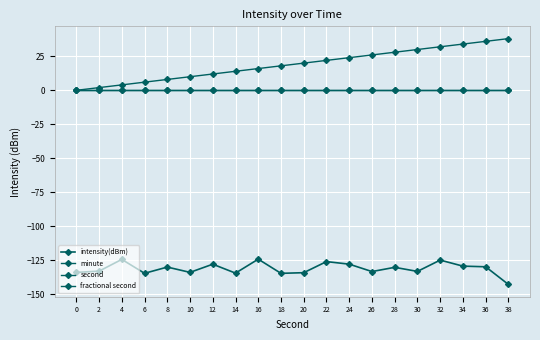

Does the chart have visible grid lines?

Yes